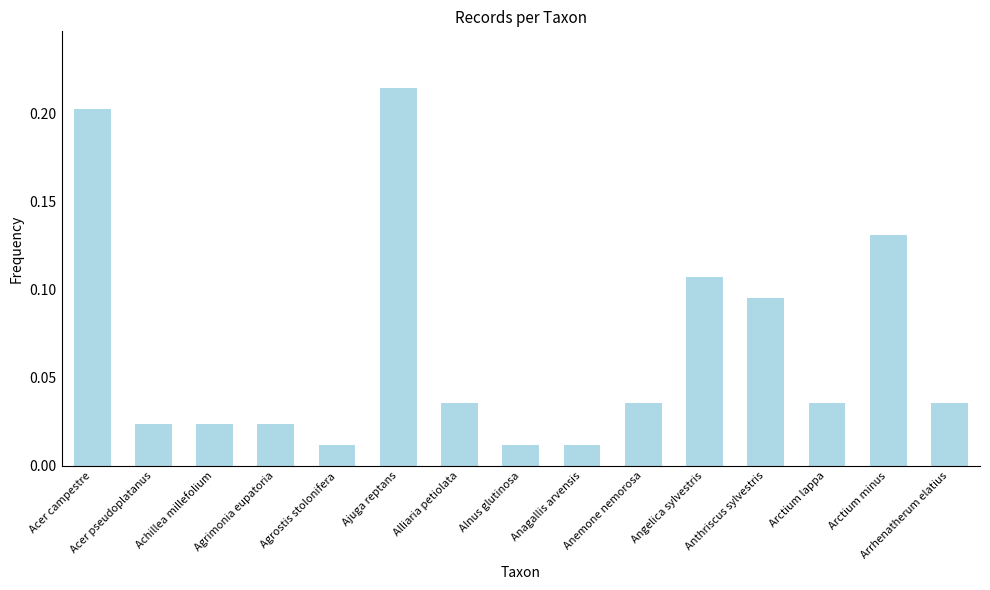

Between Arctium lappa and Achillea millefolium, which is larger?

Arctium lappa